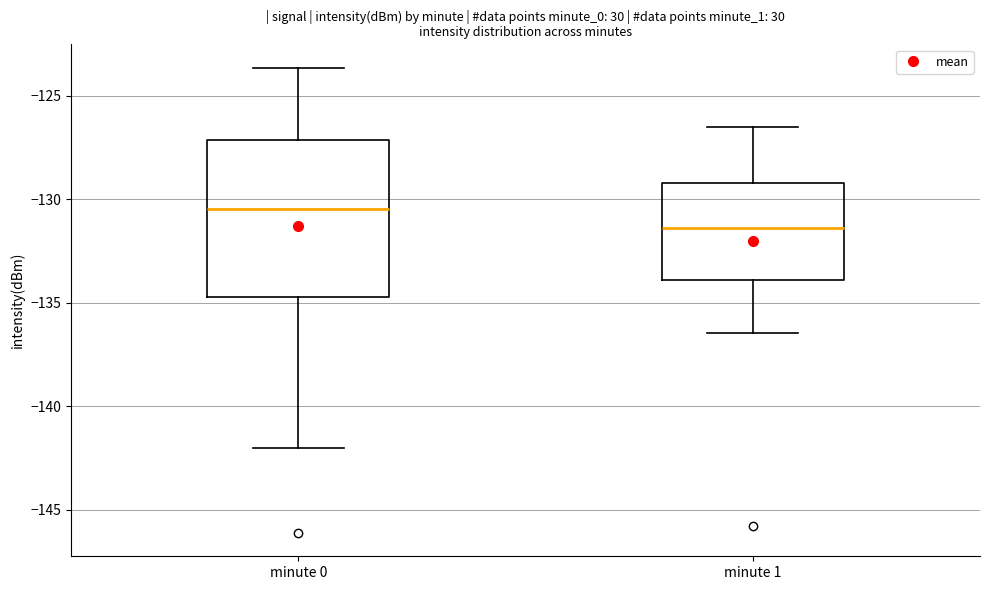

Comparing the boxes themselves (not the whiskers), which one is the tallest?

minute 0